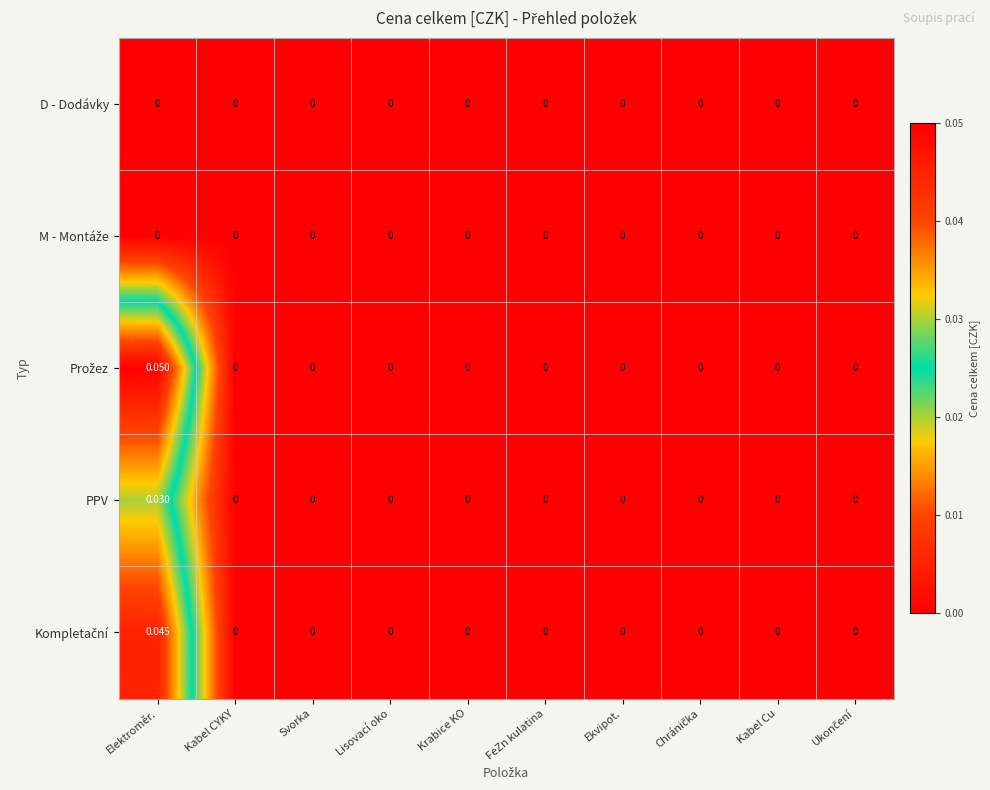

Which category has the highest value across all series?

Elektroměr.